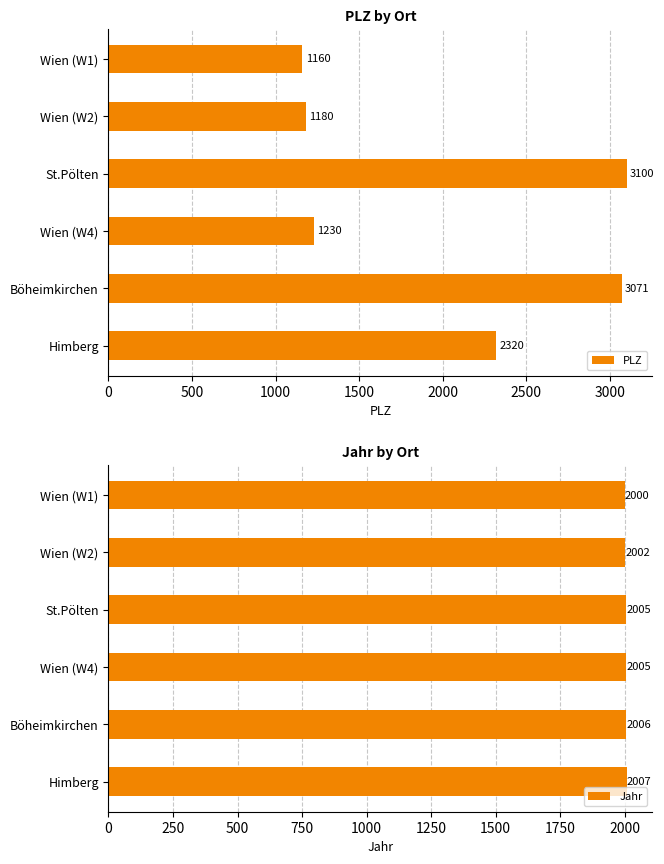

True or false: Jahr has a value of 2638 at Himberg.

False